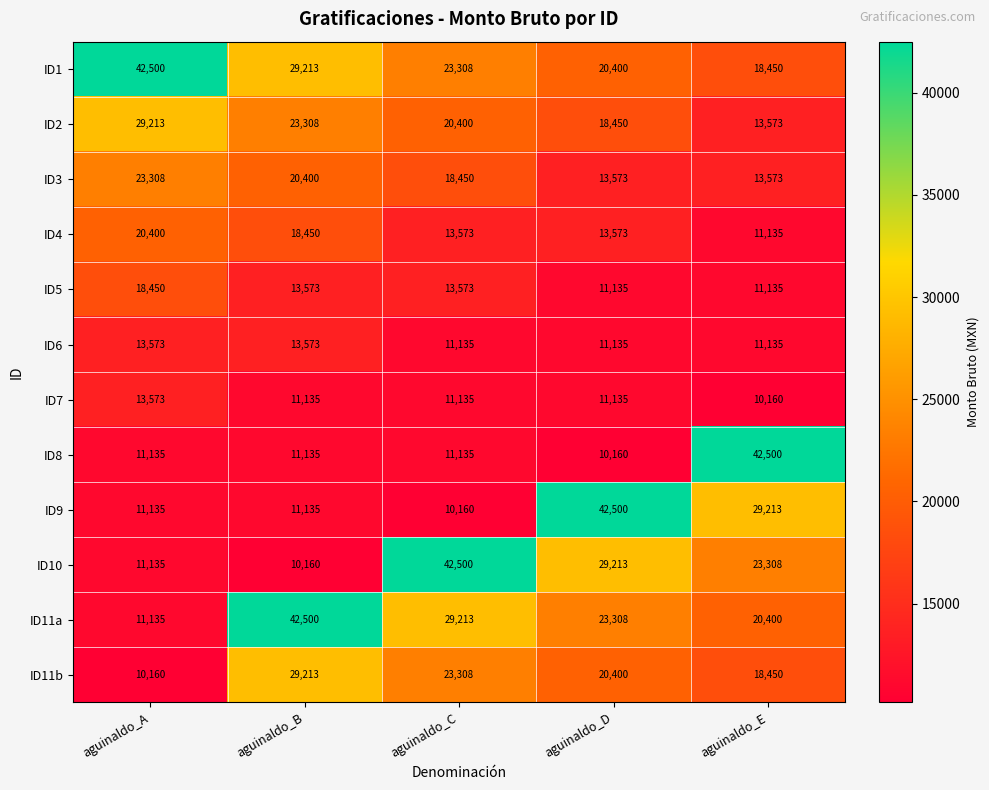

At how many categories does at least one series exceed 32875?

5